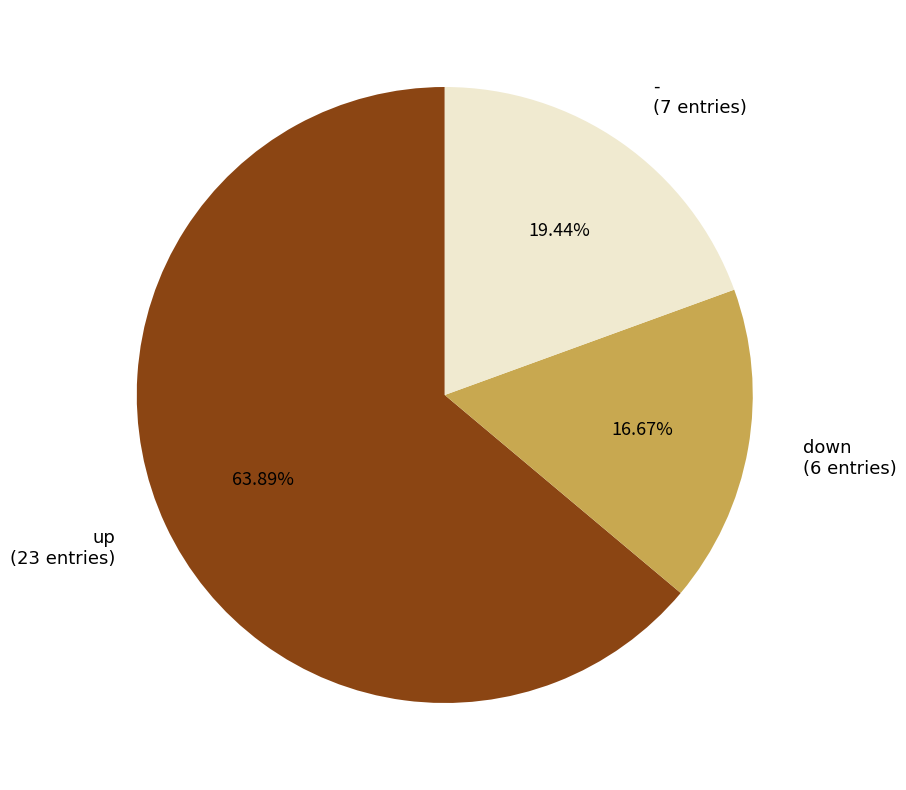

What is the majority slice?

up